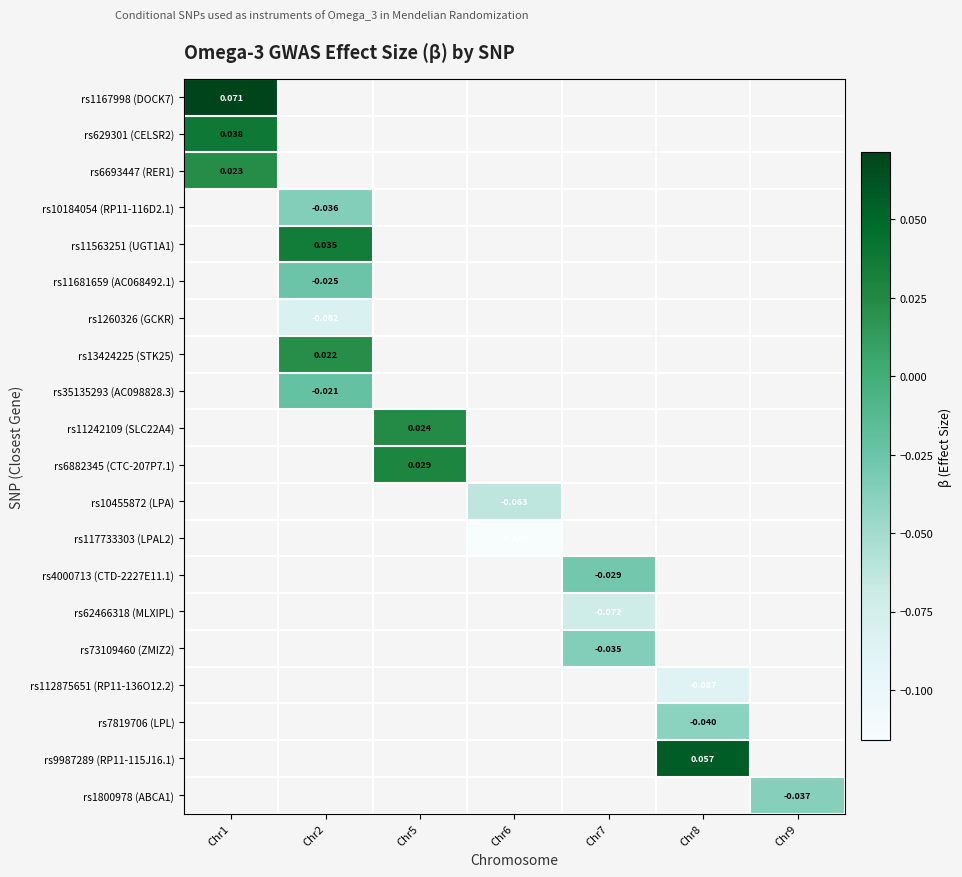

Between Chr6 and Chr5, which is larger?

Chr5